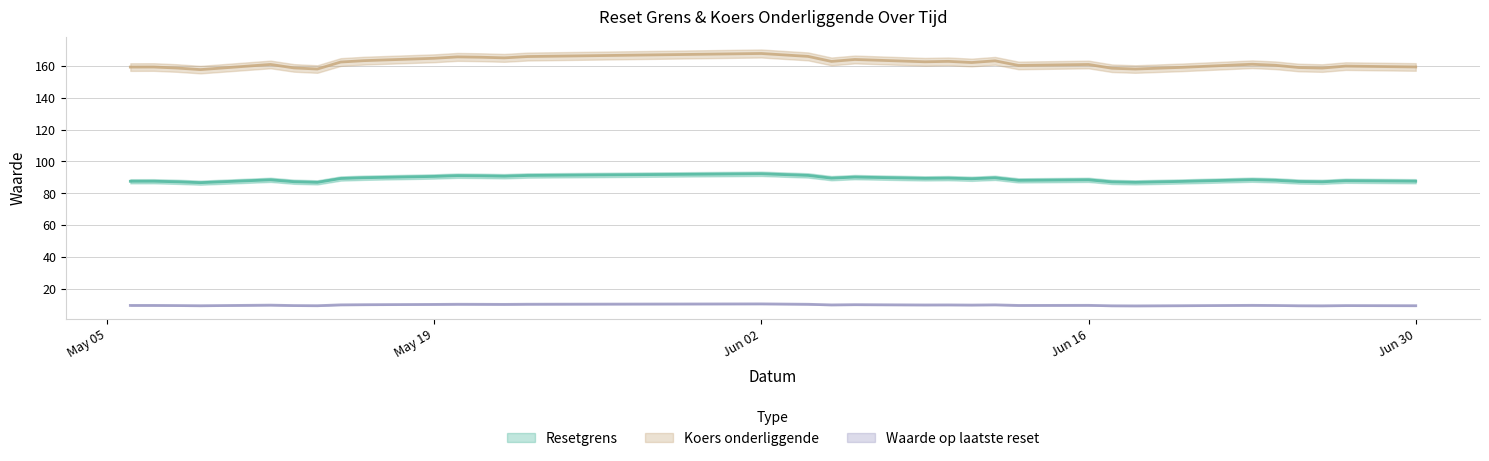

What is the sum of all Koers onderliggende values?

5498.0